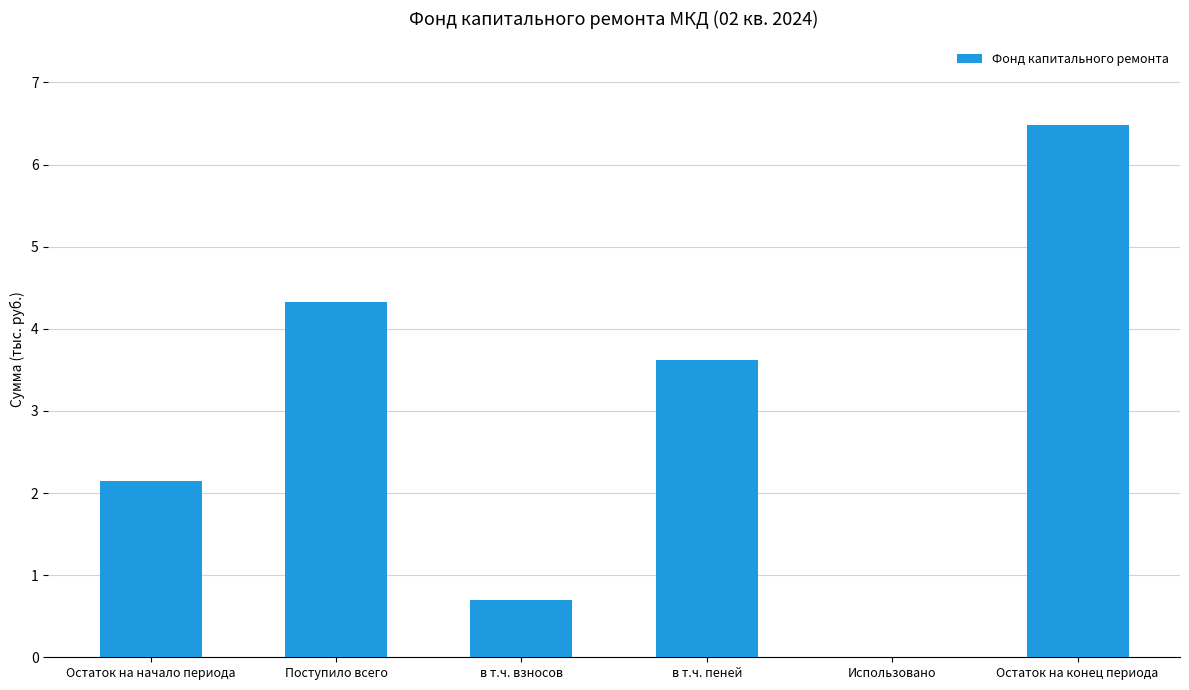

Are the bars grouped side by side (vs. stacked)?

No